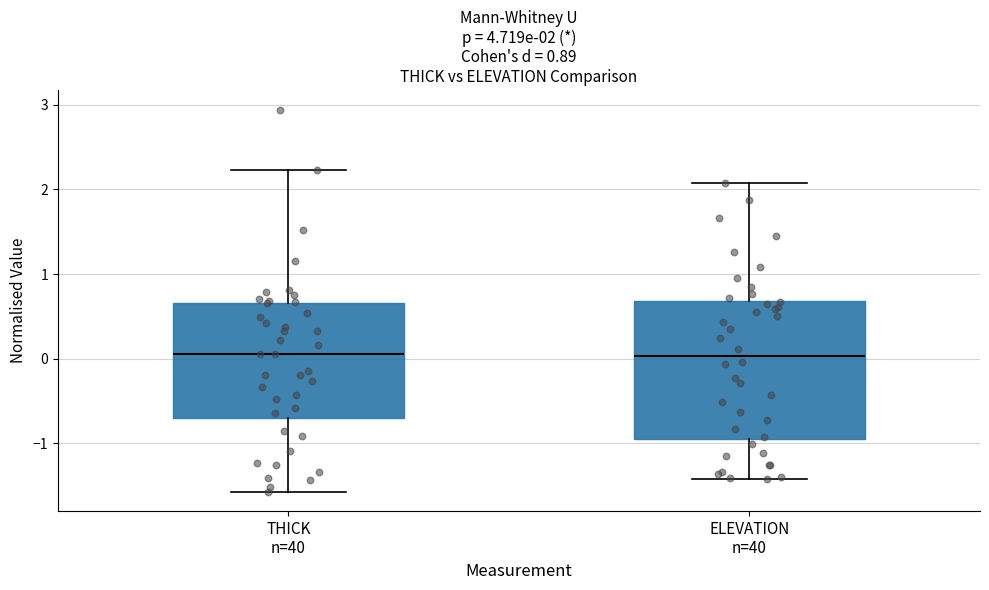

Comparing the boxes themselves (not the whiskers), which one is the tallest?

ELEVATION n=40